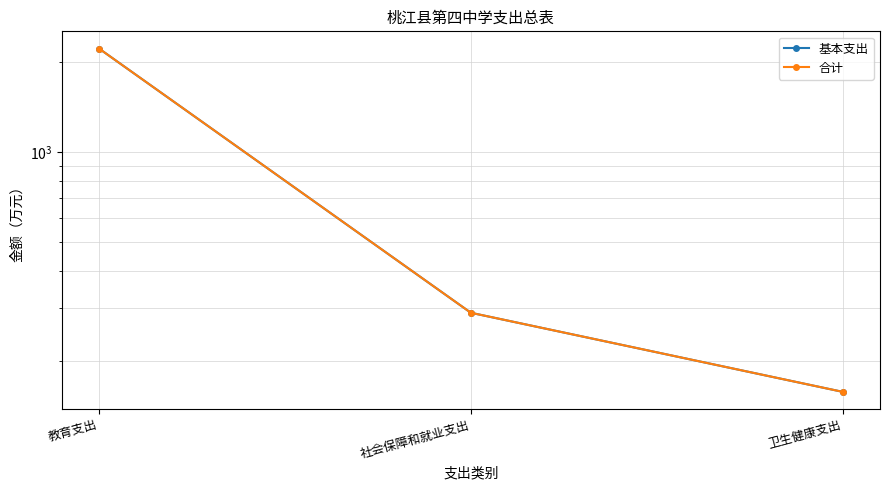

Reading left to right, what are all the values shown in this chart?

基本支出: 教育支出=2221.3	社会保障和就业支出=290.2	卫生健康支出=157.8
合计: 教育支出=2221.3	社会保障和就业支出=290.2	卫生健康支出=157.8